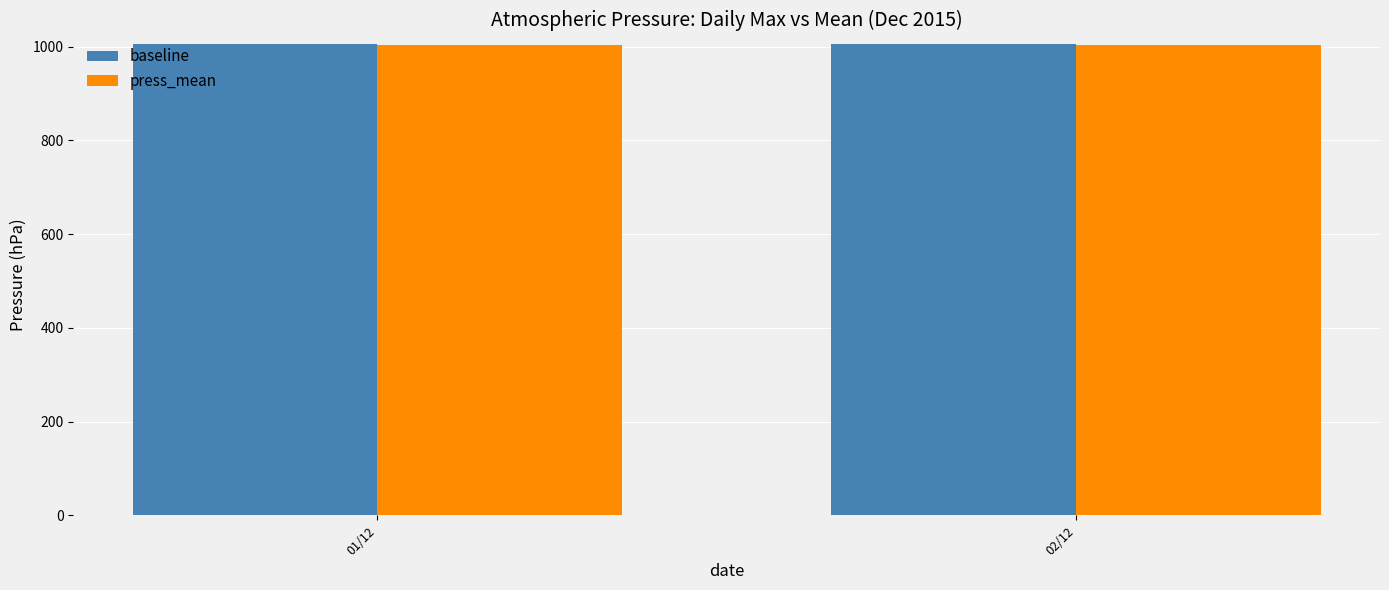

How many values in the press_mean series are below 1004?

1